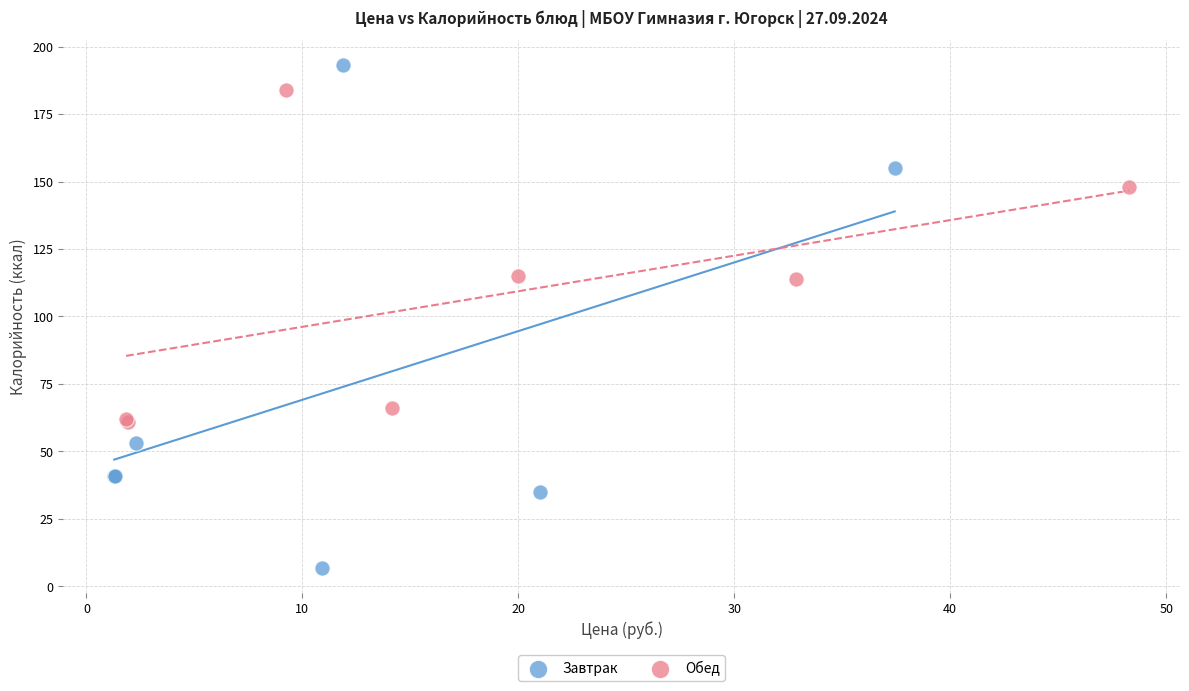

Which series has the largest Y range (max minus min)?

Завтрак